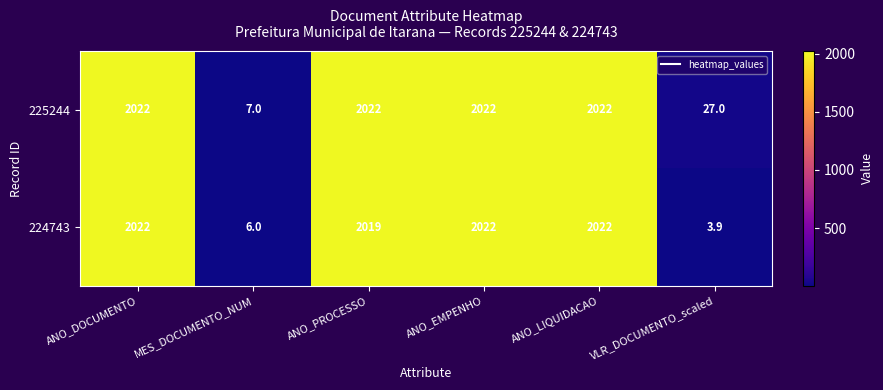

Rank the series by their average value, from lowest to highest.

224743, 225244